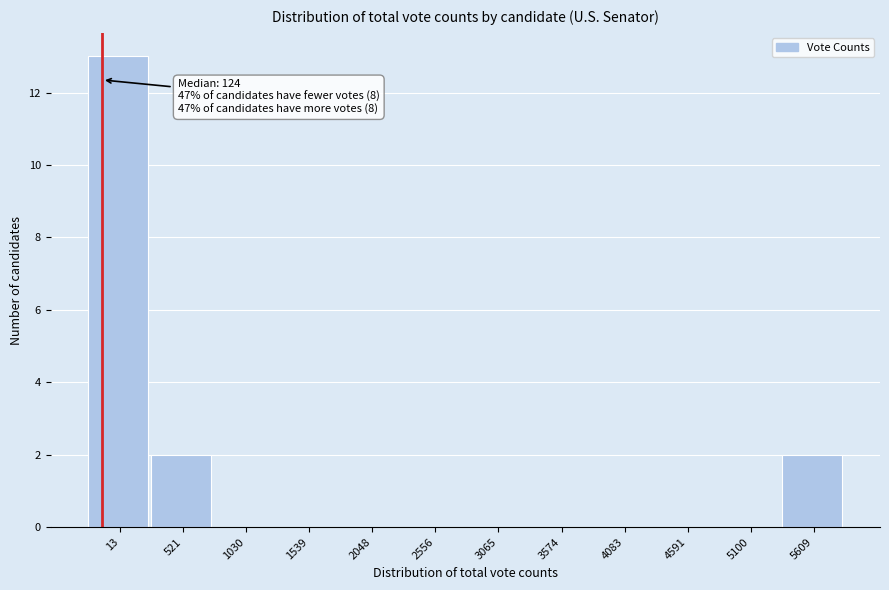

Reading right to left, list all the values displayed in this chart.

5609=2	5100=0	4591=0	4083=0	3574=0	3065=0	2556=0	2048=0	1539=0	1030=0	521=2	13=13